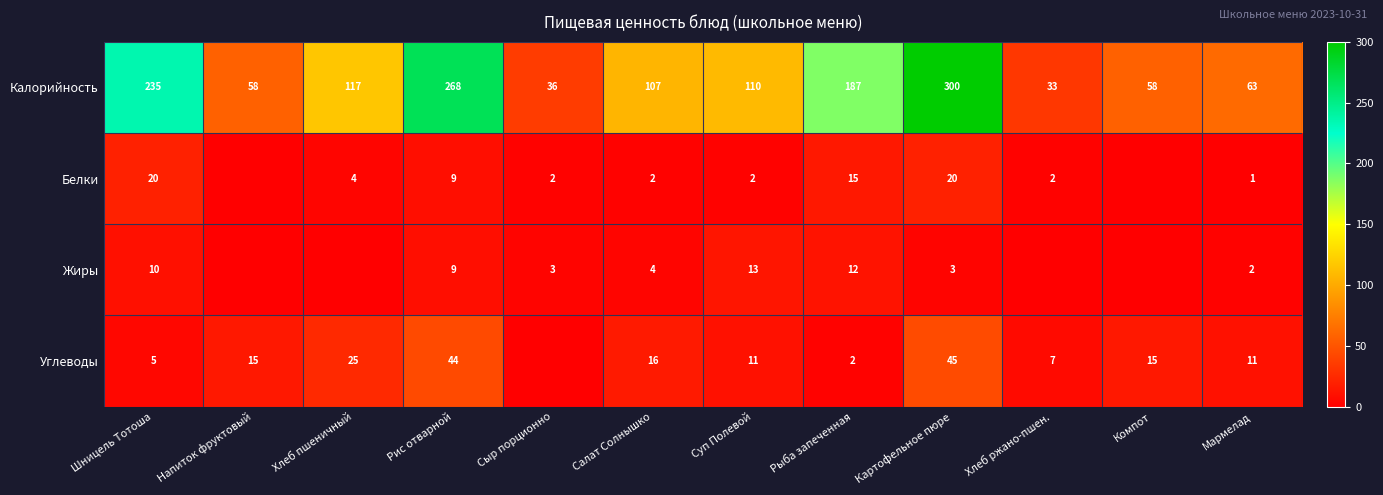

At which label does Калорийность reach its peak?

Картофельное пюре